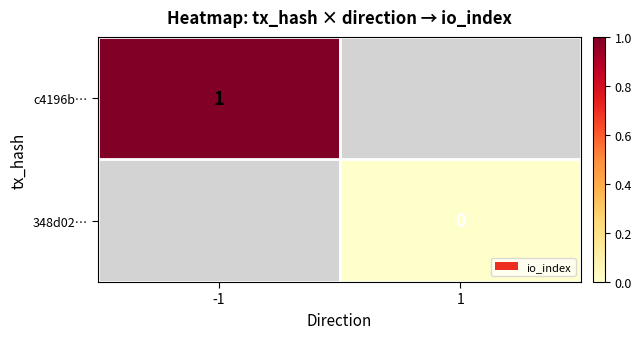

Is the value of c4196b… at -1 greater than the value of 348d02… at 1?

Yes